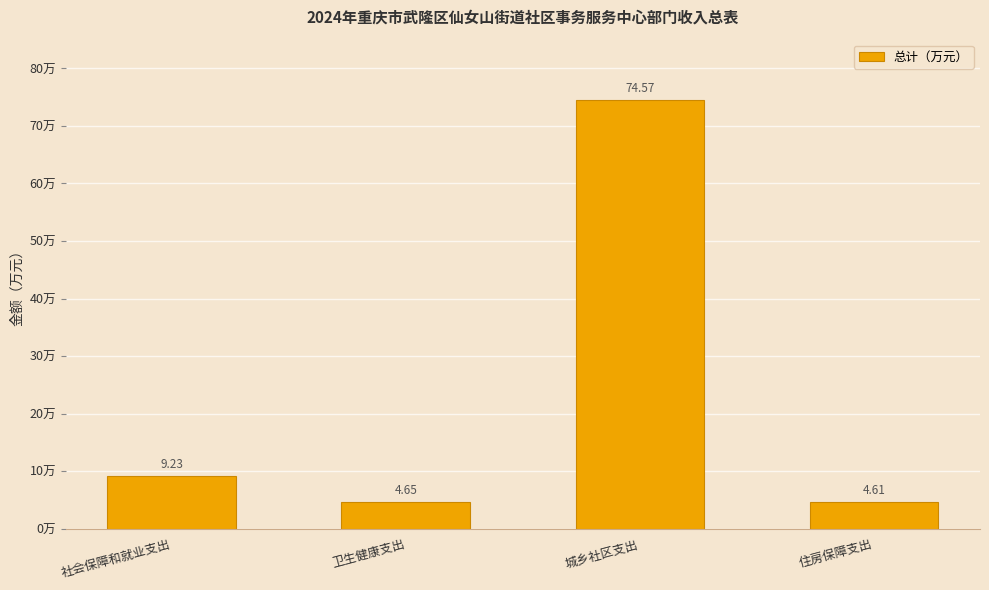

What is the label of the 4th bar from the right?

社会保障和就业支出